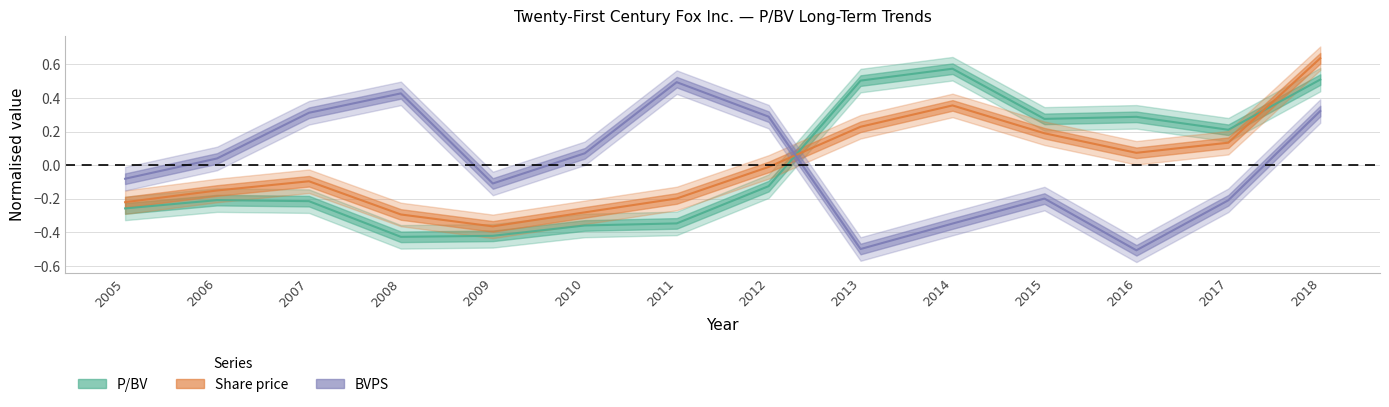

Reading left to right, what are all the values shown in this chart?

P/BV: -0.3	-0.2	-0.2	-0.4	-0.4	-0.4	-0.3	-0.1	0.5	0.6	0.3	0.3	0.2	0.5
Share price: -0.2	-0.2	-0.1	-0.3	-0.4	-0.3	-0.2	-0.0	0.2	0.4	0.2	0.1	0.1	0.6
BVPS: -0.1	0.0	0.3	0.4	-0.1	0.1	0.5	0.3	-0.5	-0.3	-0.2	-0.5	-0.2	0.3